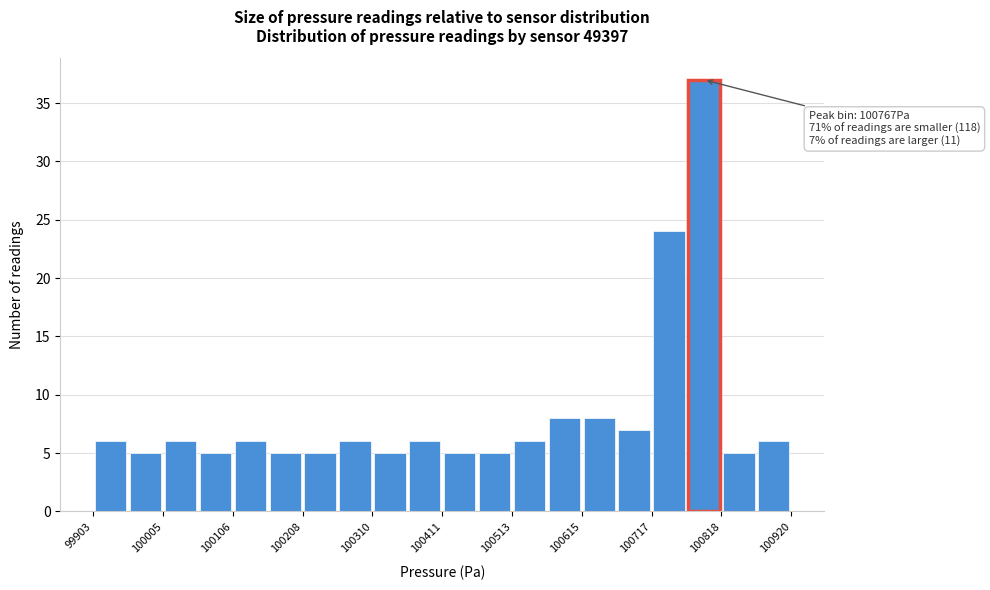

Read against the x-axis, roughly where is the centre of the tallest bar?

100800